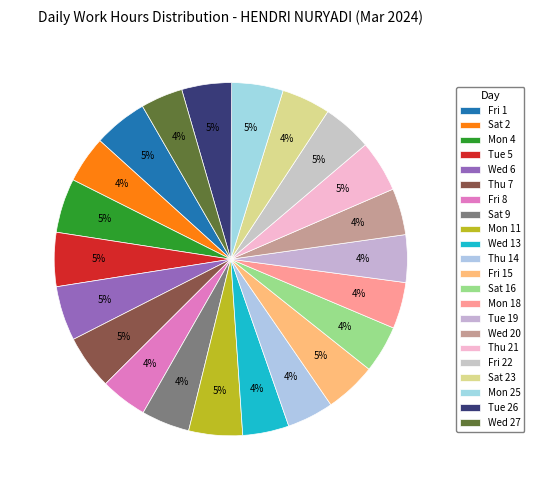

Count the number of slices in the pie.

22